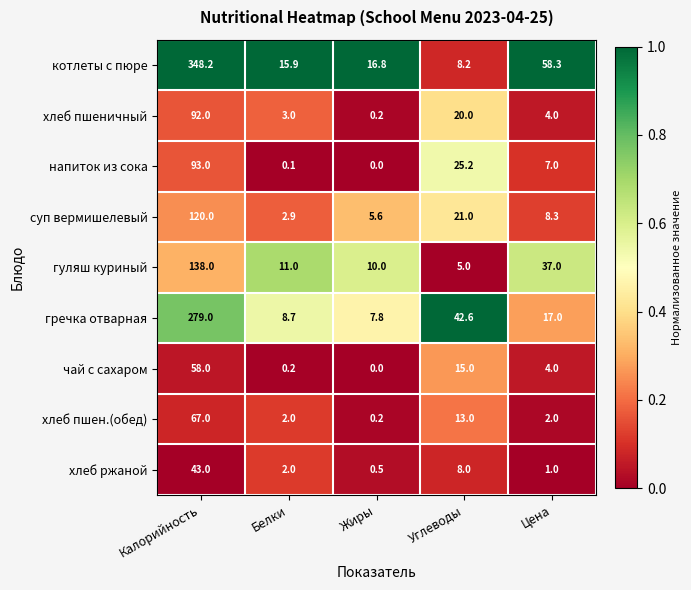

Which series has the largest range (max minus min)?

котлеты с пюре